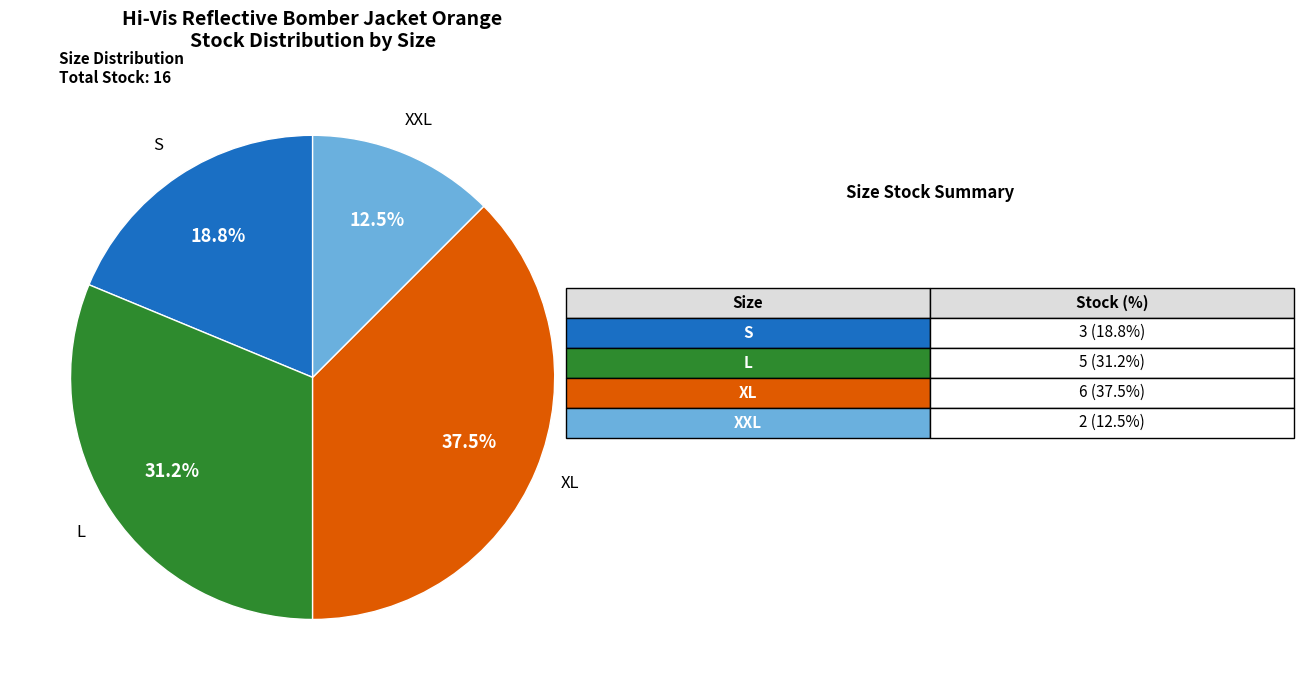

Is there a majority slice in this chart?

No